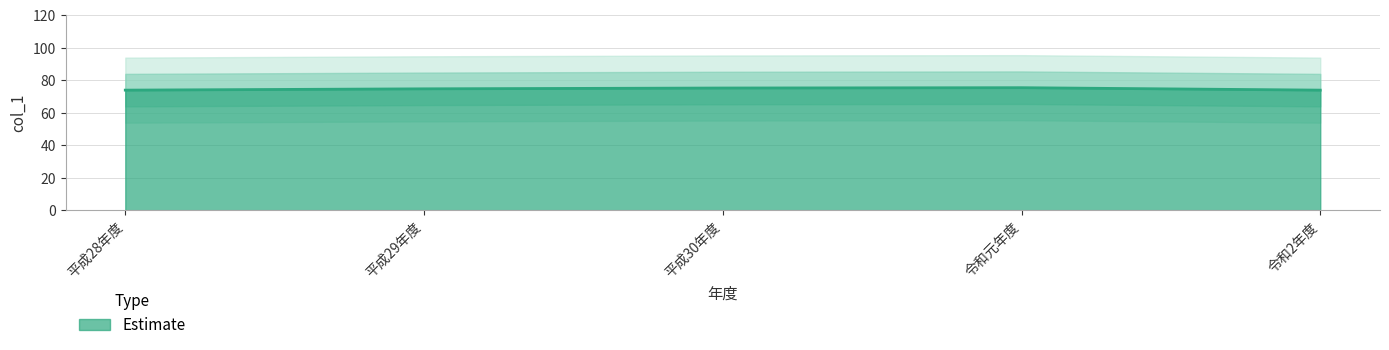

What is the sum of all values?

372.6